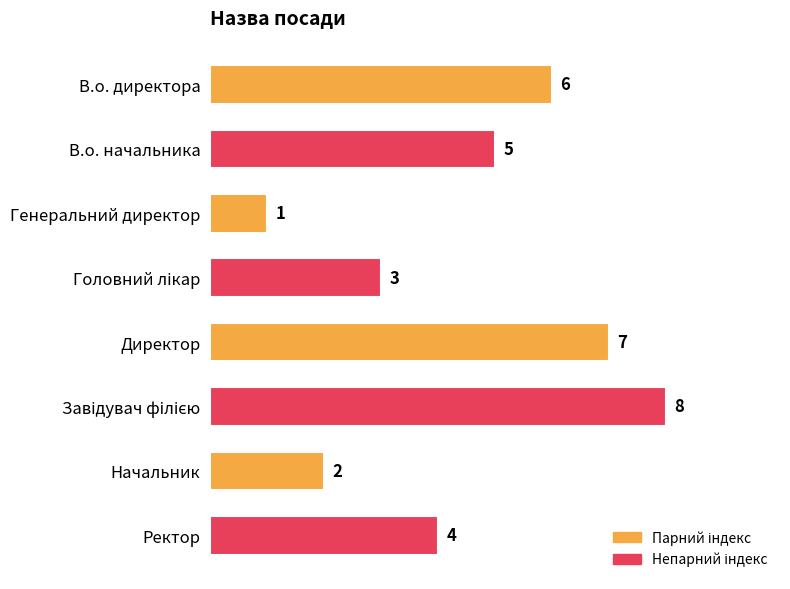

Reading top to bottom, extract all data points from this chart.

6	5	1	3	7	8	2	4